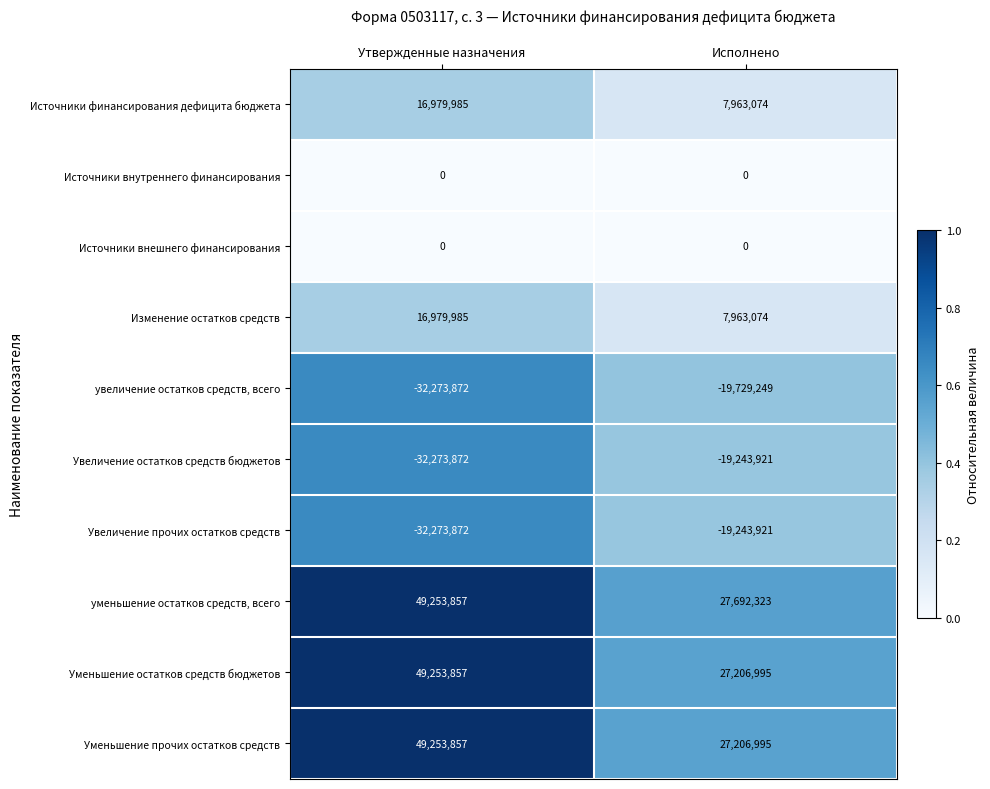

What is the approximate value of Уменьшение остатков средств бюджетов at Исполнено, to the nearest 50?

27207000